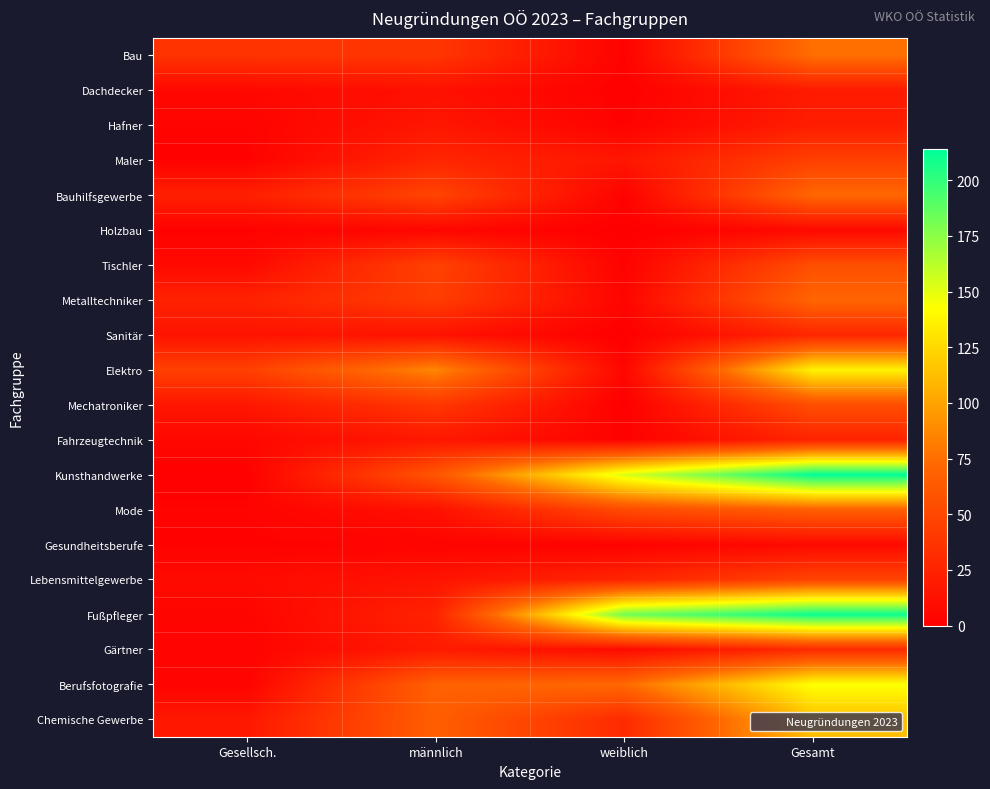

What is the spread (max minus min) of values at männlich?

84